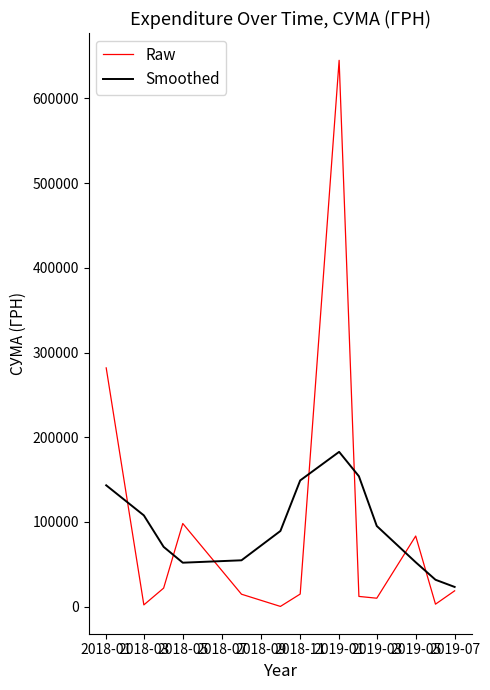

List the series in order of their peak value, lowest first.

Smoothed, Raw